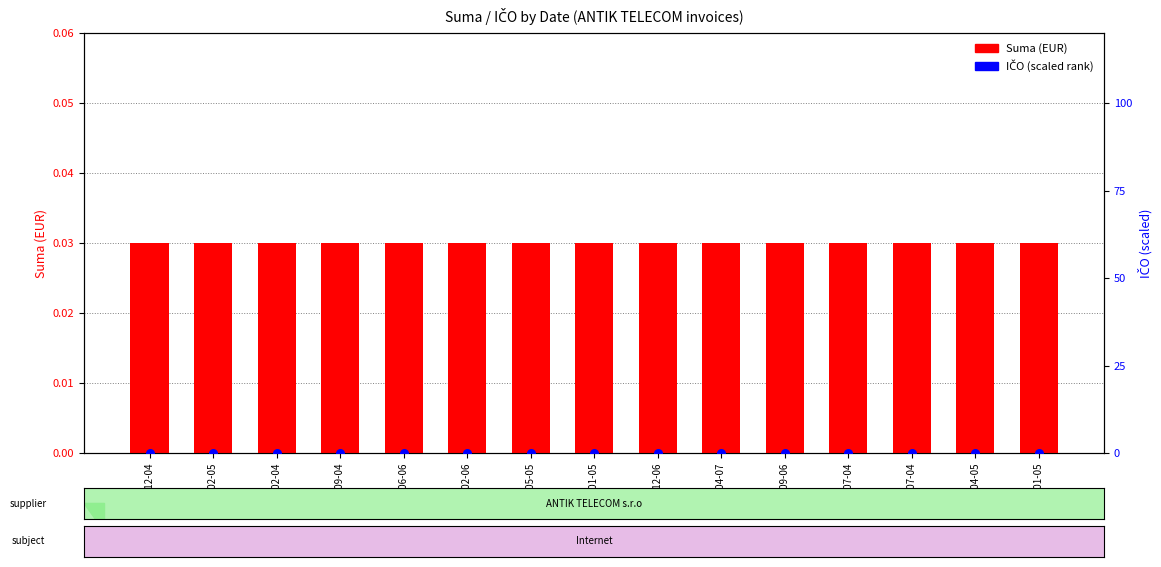

At which category is the sum across all series the highest?

2018-12-04